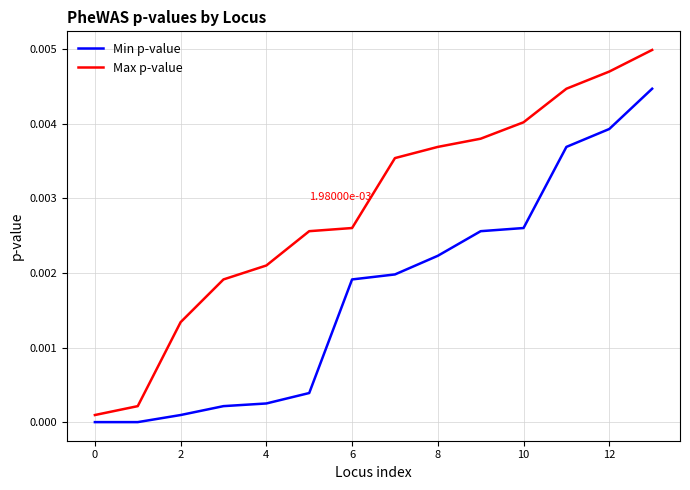

True or false: Min p-value and Max p-value cross at least once.

False